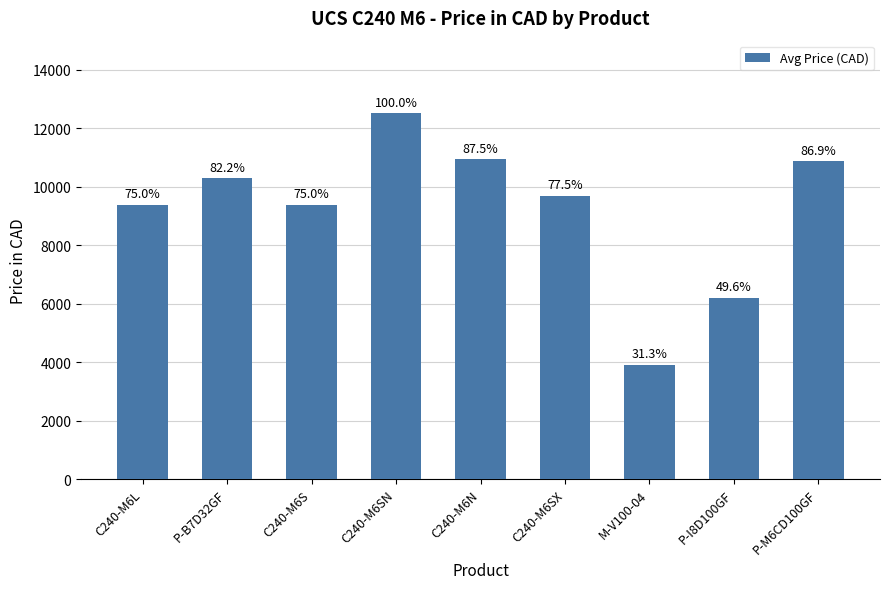

Reading right to left, what are all the values shown in this chart?

P-M6CD100GF=10878.9	P-I8D100GF=6209.6	M-V100-04=3917.6	C240-M6SX=9703.4	C240-M6N=10955.6	C240-M6SN=12520.9	C240-M6S=9390.3	P-B7D32GF=10287.2	C240-M6L=9390.3